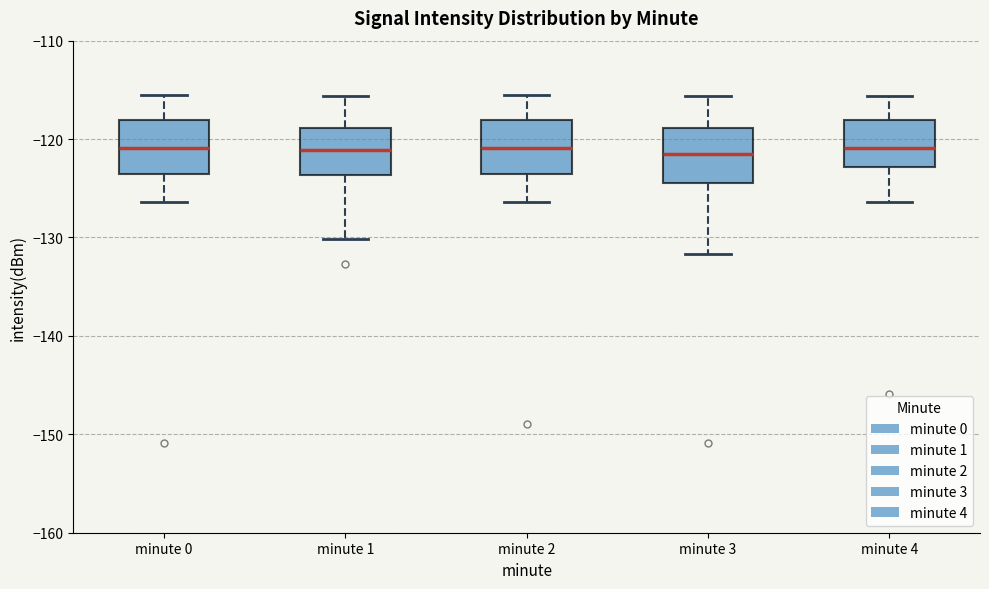

Where does the upper whisker of the box for minute 1 end on the y-axis? The values are not printed on the chart, so give them approximately, as read against the axis.

-116